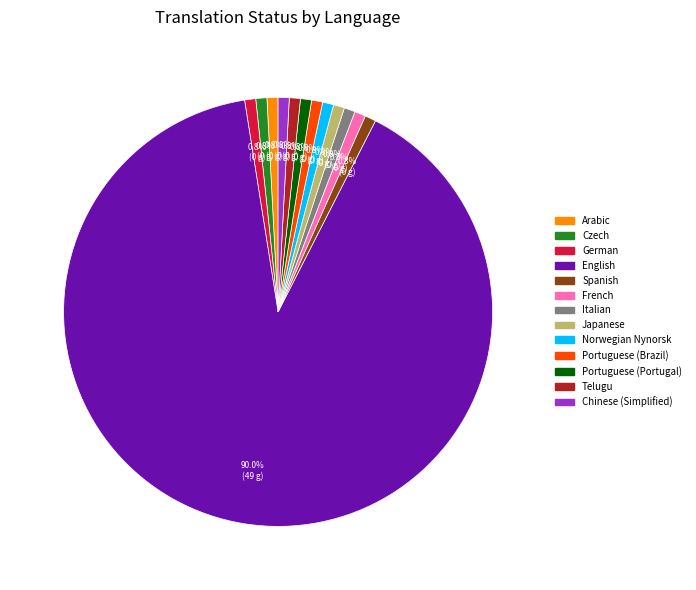

How much of the chart is everything except German?

99.2%